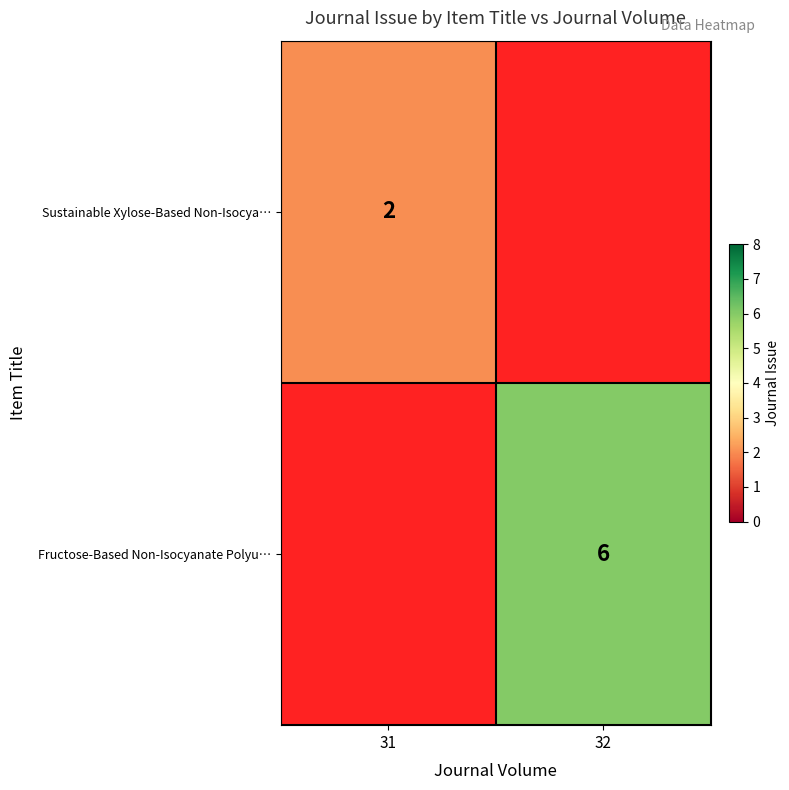

Is it true that Fructose-Based Non-Isocyanate Polyu… equals 6 at 32?

True